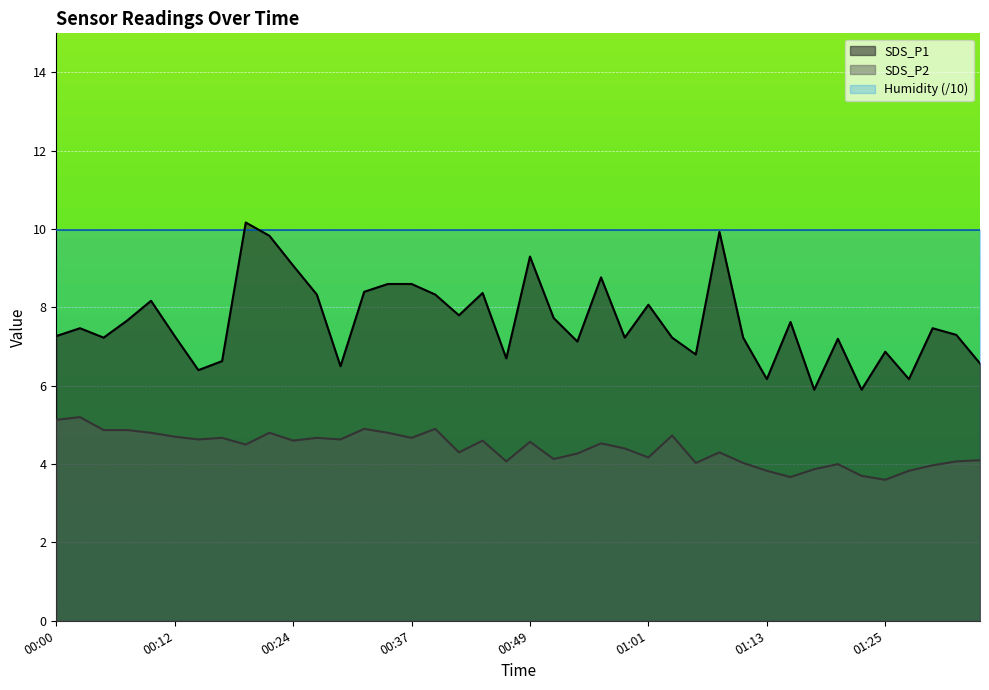

What is the difference between the SDS_P2 values at 00:27 and 01:03?

0.1